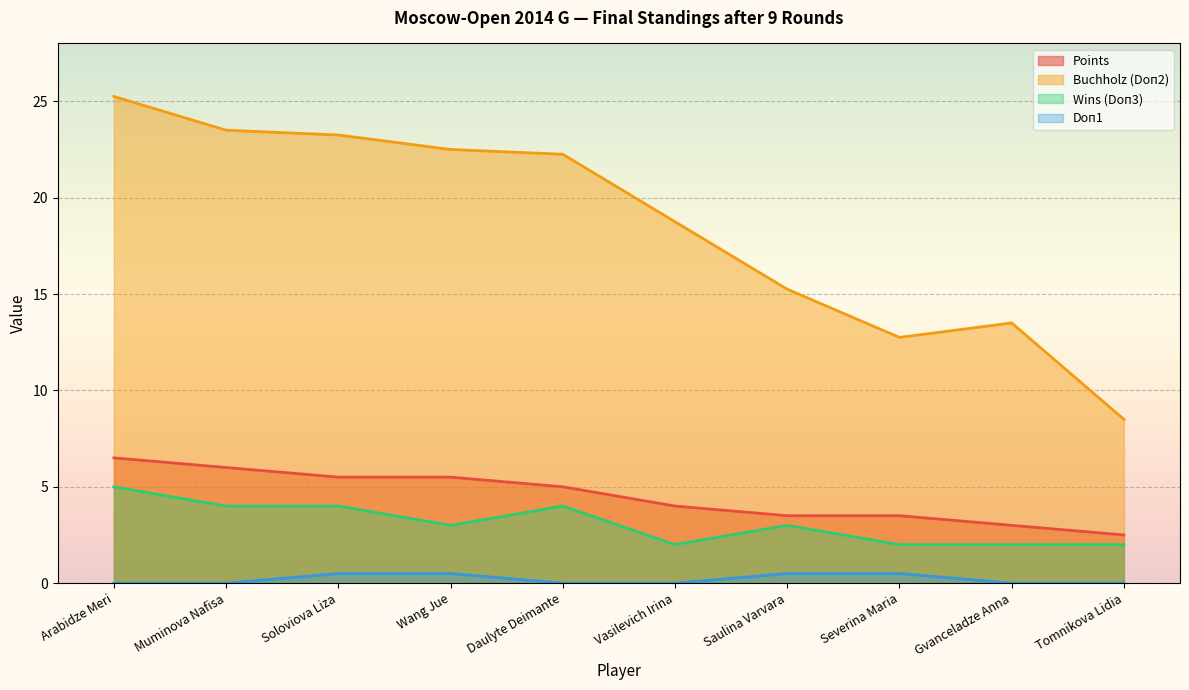

True or false: Wins (Doп3) and Buchholz (Doп2) cross at least once.

False